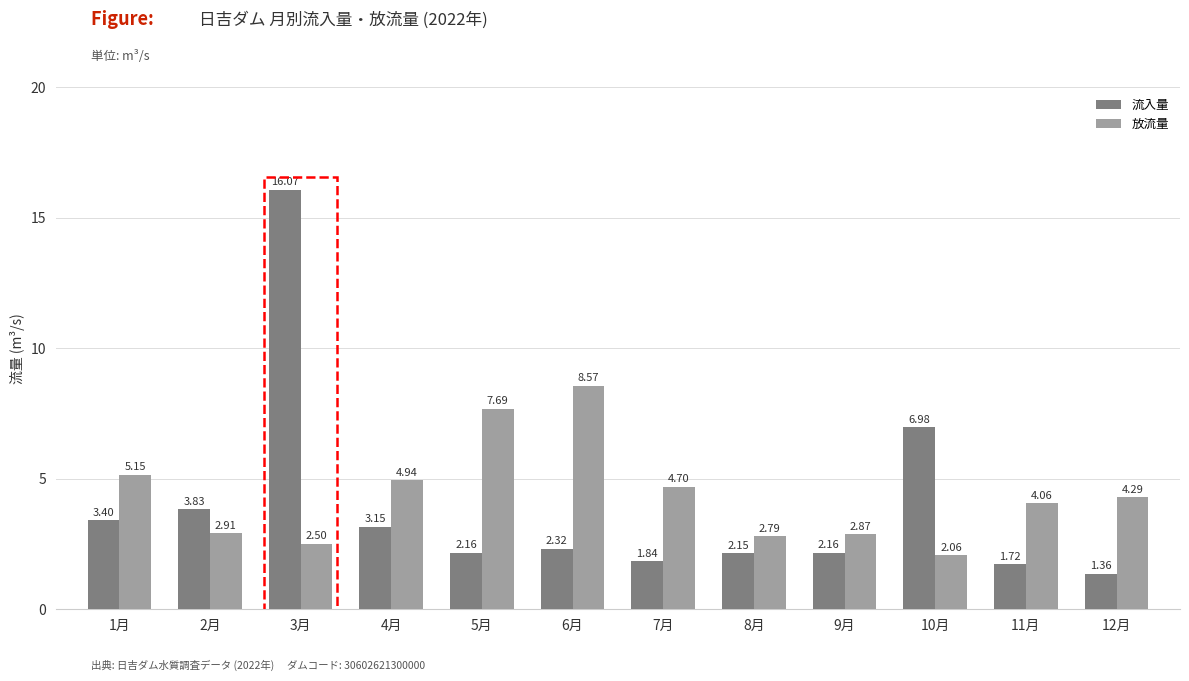

Which series has the largest total across all categories?

放流量